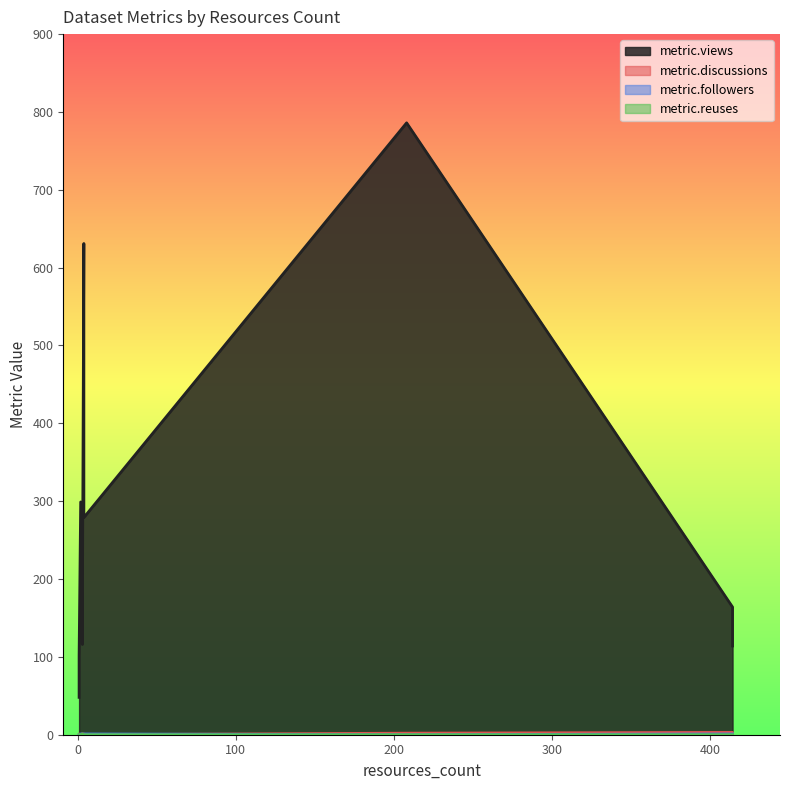

At which label is metric.discussions closest to 1?

4